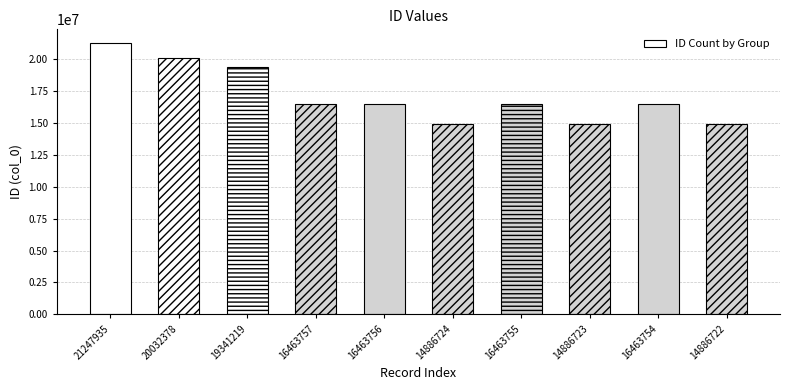

Which category has the highest value across all series?

21247935